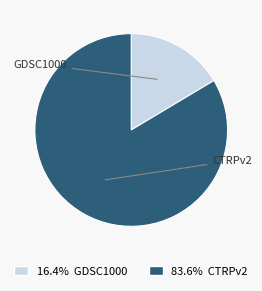

To the nearest percent, what portion does CTRPv2 represent?

84%